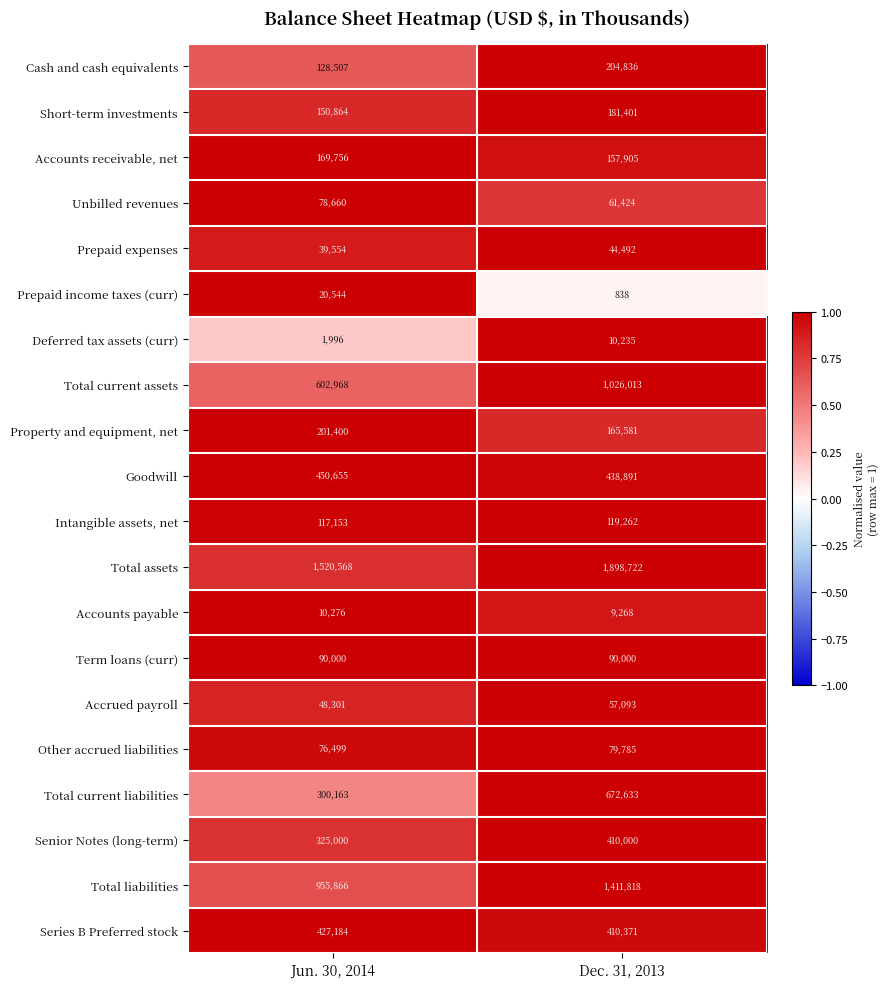

Which category has the lowest value in the Deferred tax assets (curr) series?

Jun. 30, 2014